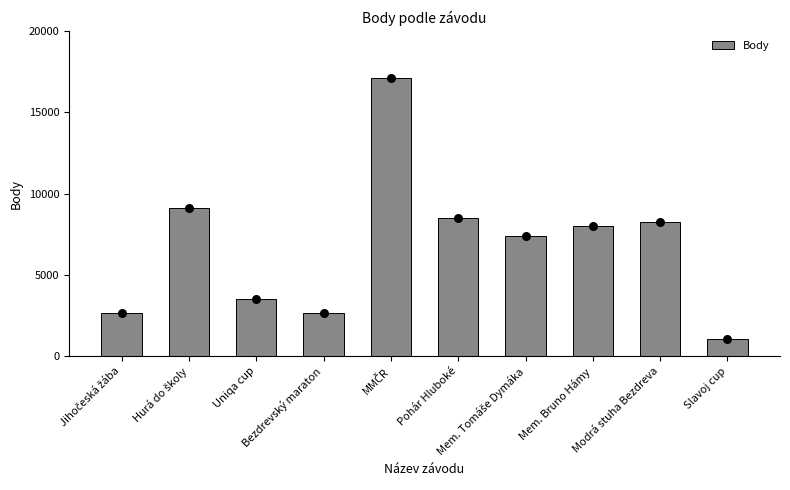

What is the ratio of the value at Uniqa cup to the value at MMČR?

0.2